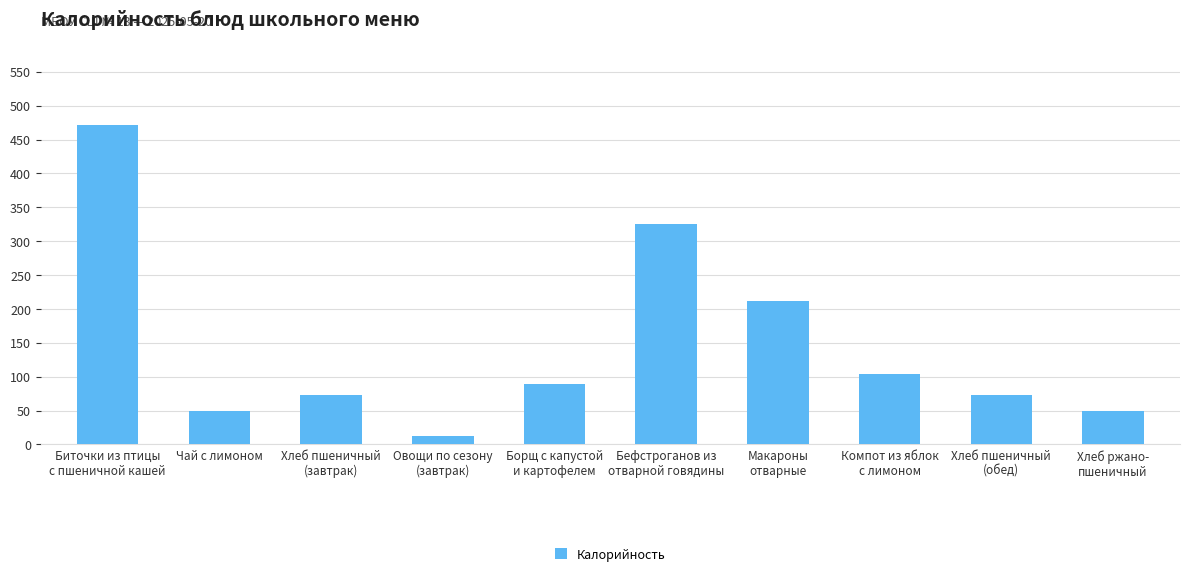

Is it true that the value at Борщ с капустой
и картофелем is 88.9?

True